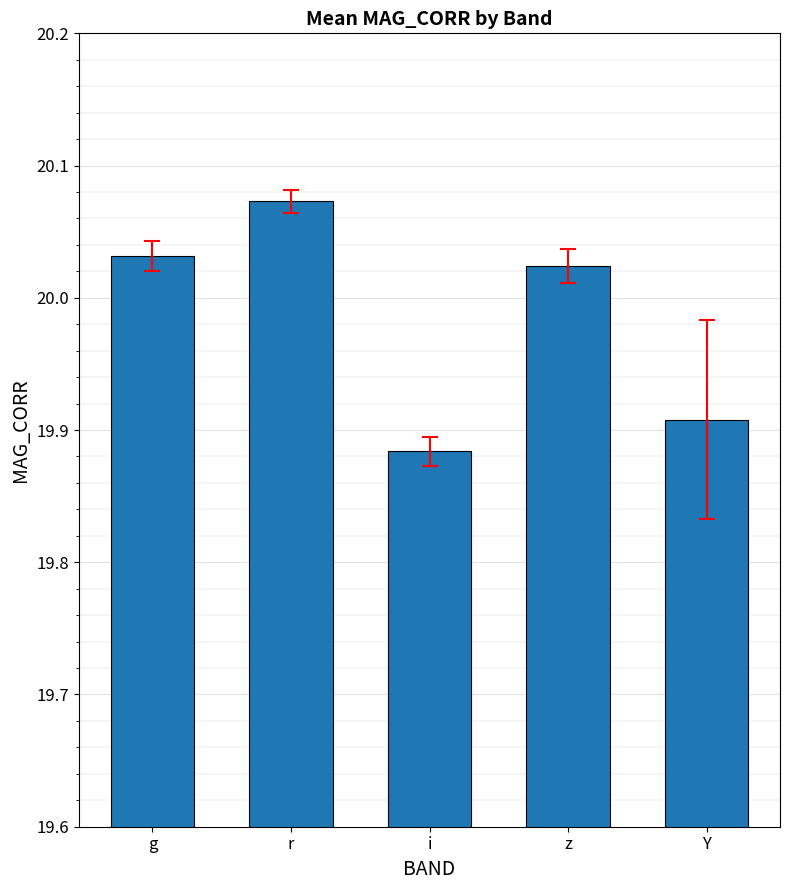

What is the label of the 4th bar from the left?

z